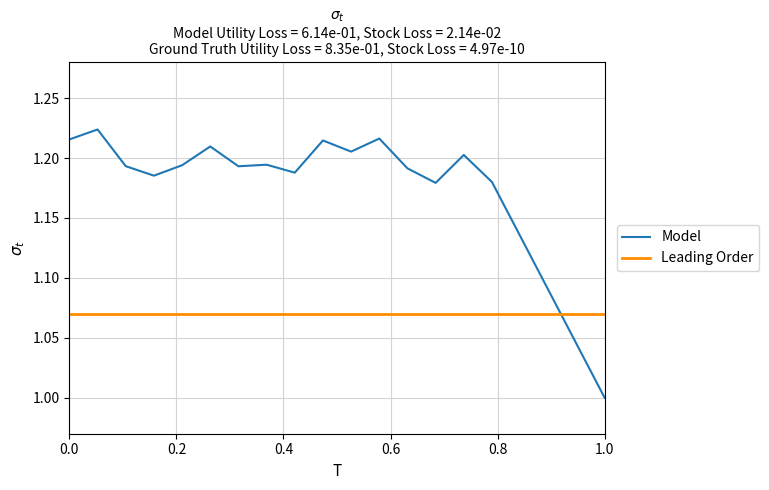

Which series has the largest total across all categories?

Model